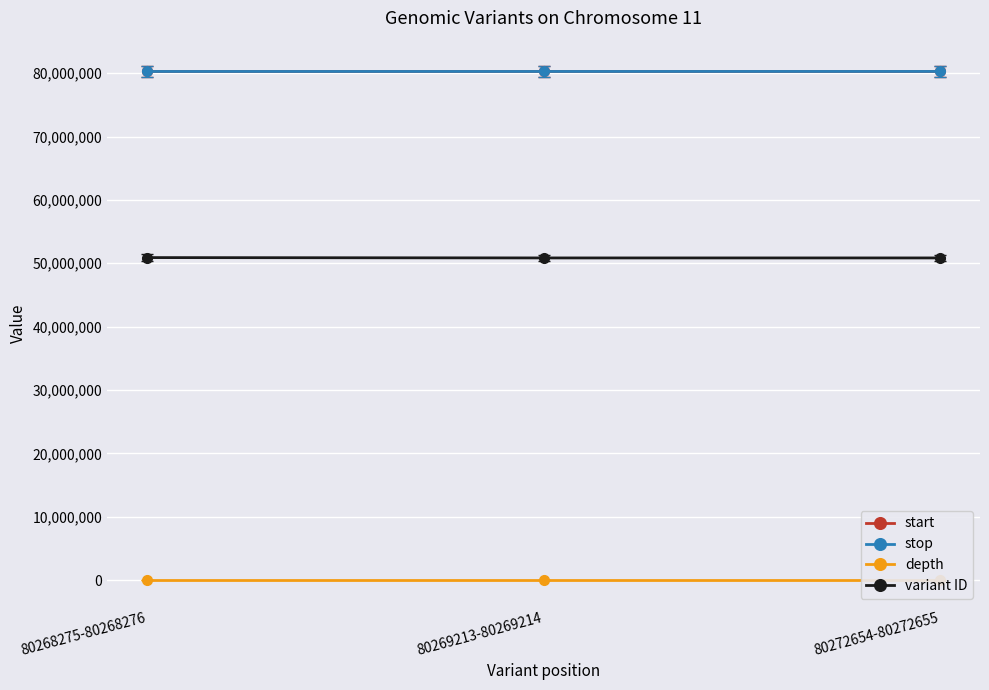

Does the chart display data point markers on the line(s)?

Yes